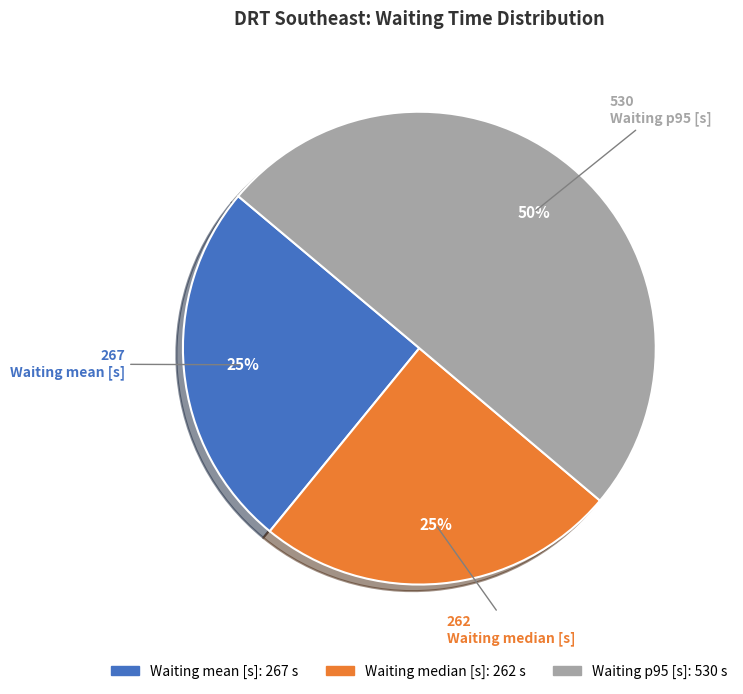

How many segments does this pie chart have?

3